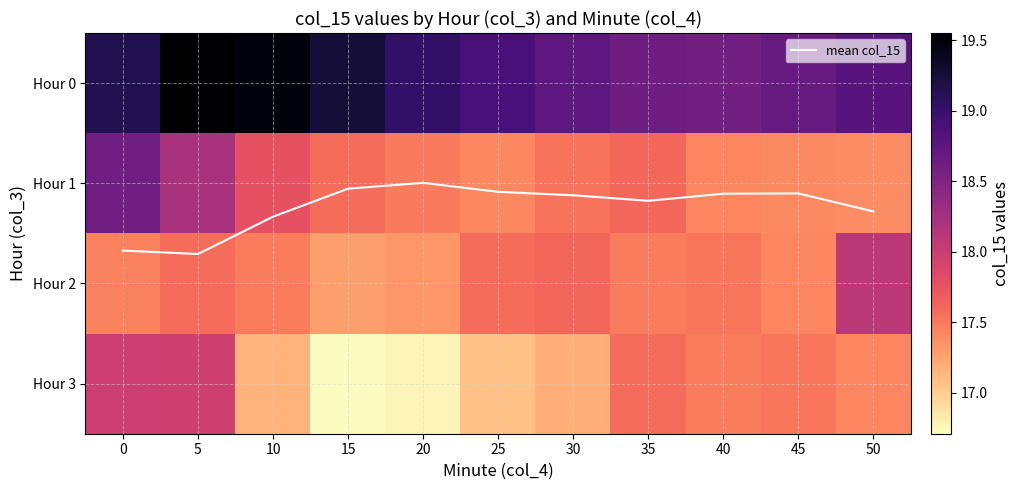

What is the approximate value of mean col_15 at 35?

1.2